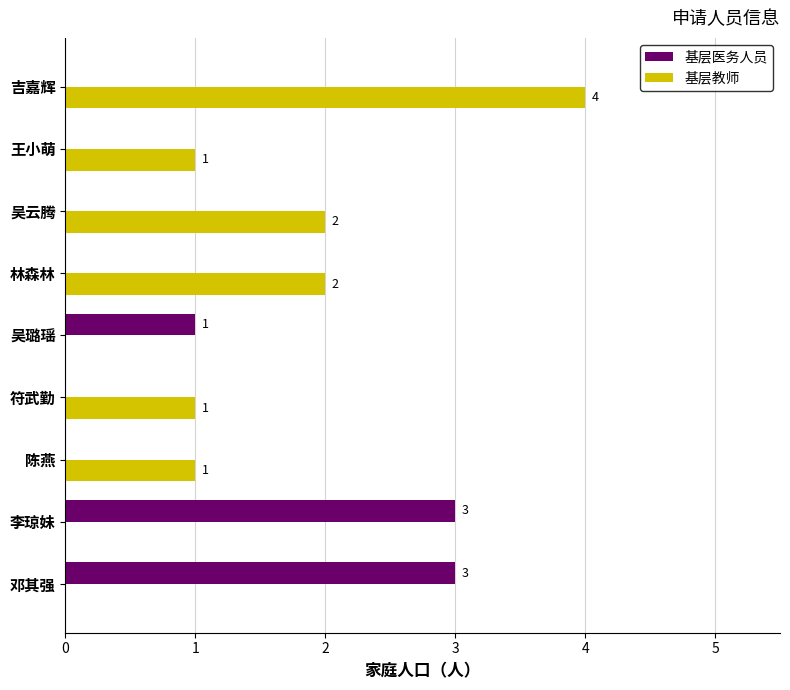

True or false: 基层医务人员 has a value of -2 at 符武勤.

False